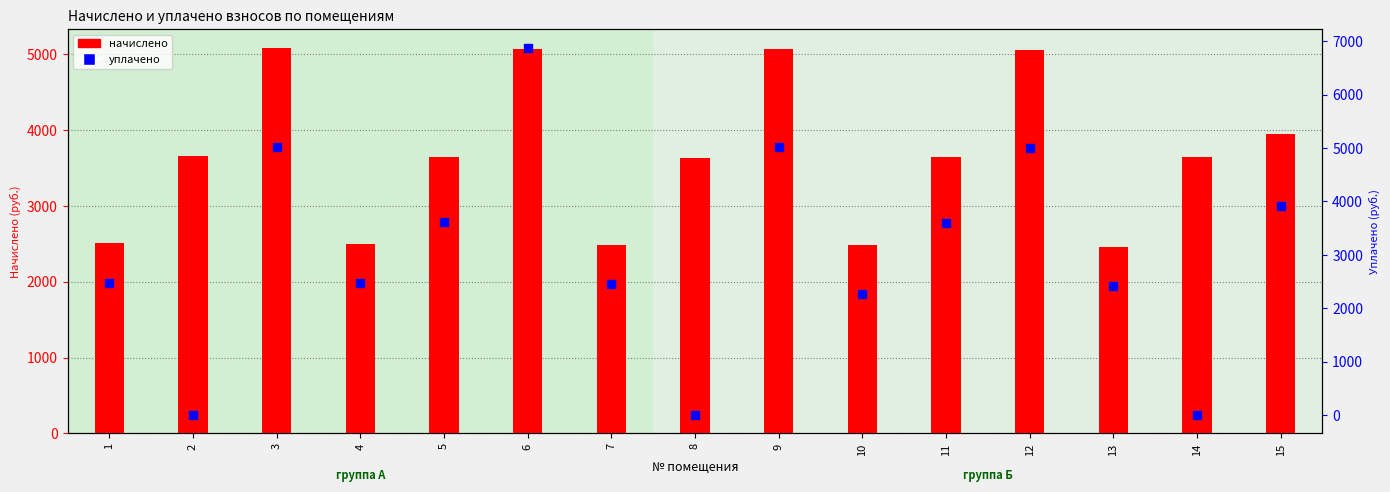

At how many categories does at least one series exceed 4080?

4